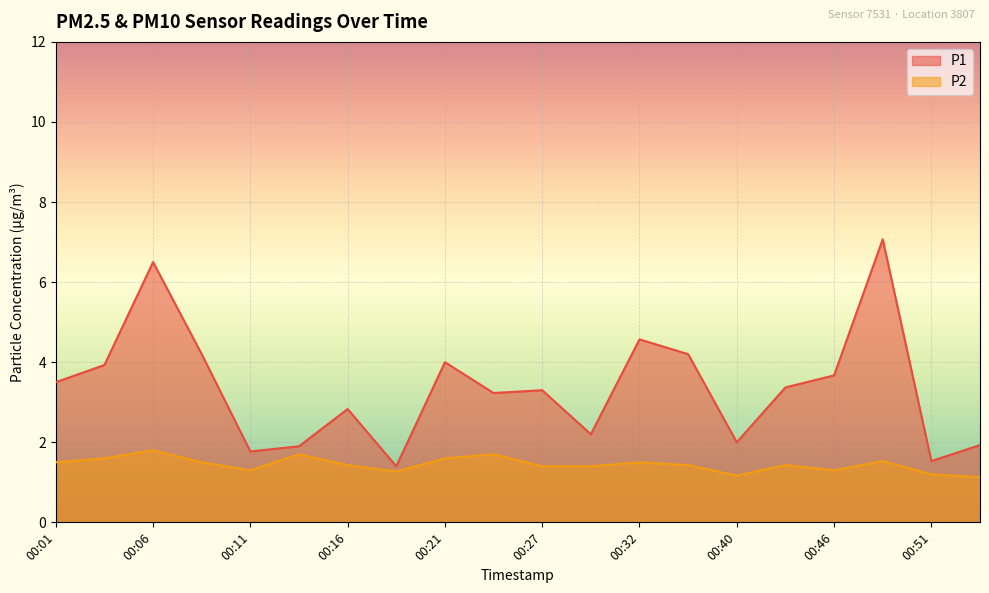

At 00:37, list the series in order from largest to smallest.

P1, P2